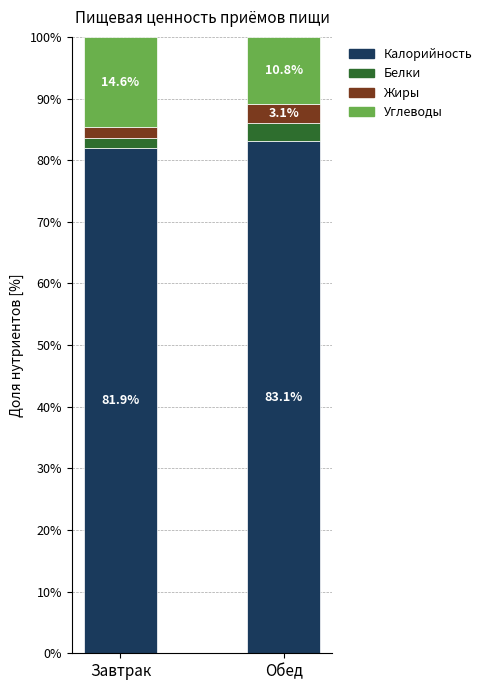

At which label does Калорийность first exceed 83?

Обед